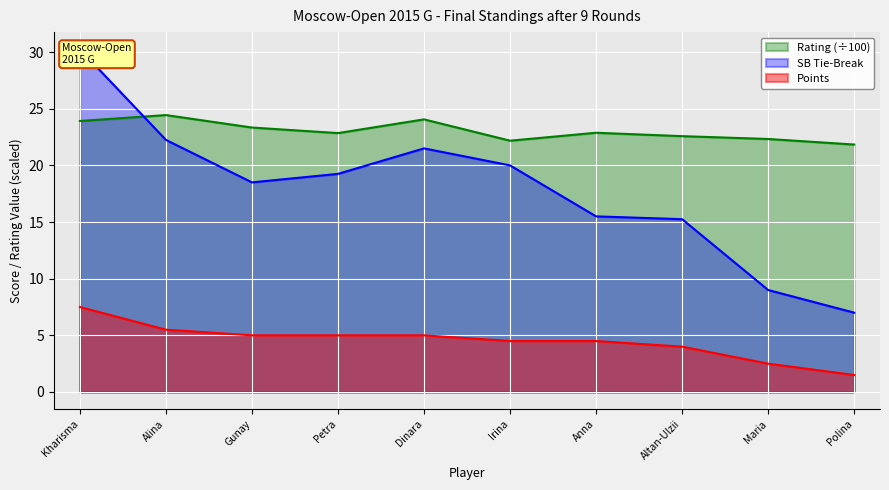

True or false: Points and Rating cross at least once.

False